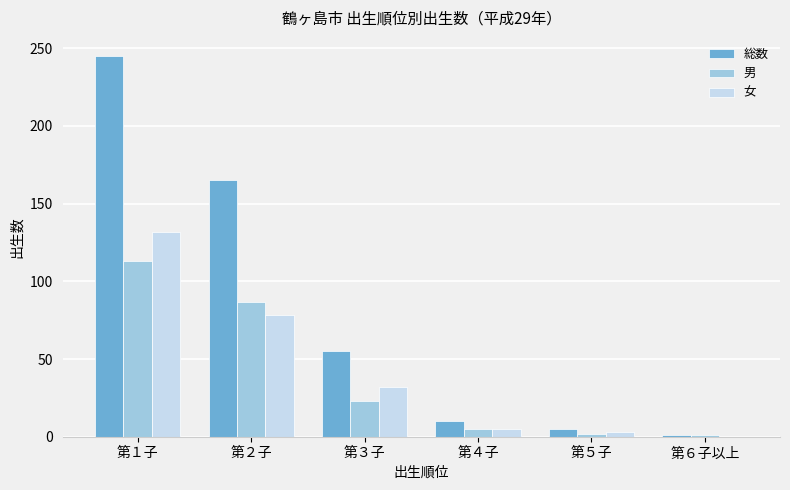

Count the number of data series in this chart.

3